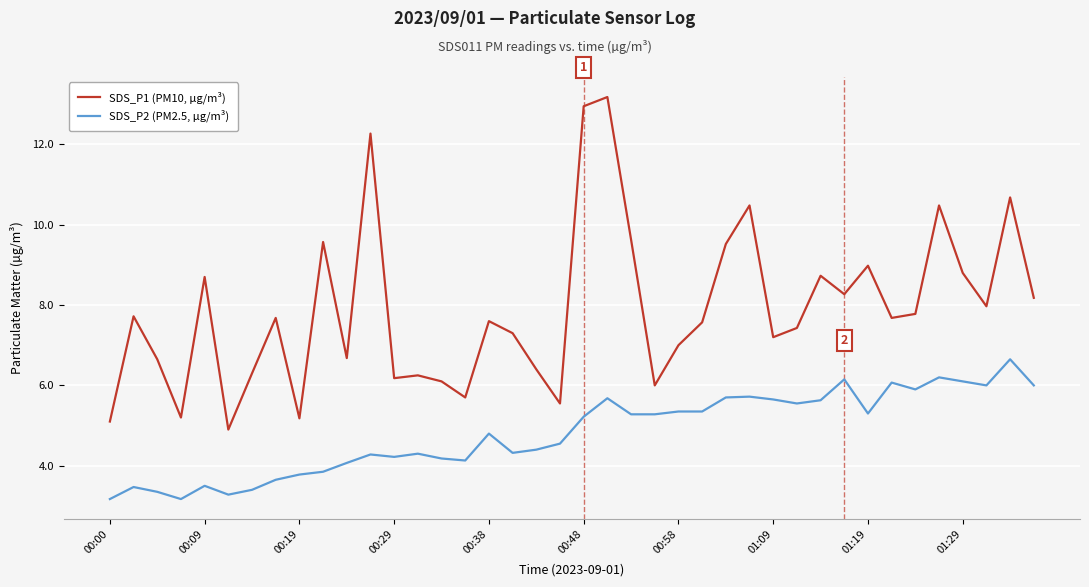

Which series has the largest total across all categories?

SDS_P1 (PM10, µg/m³)